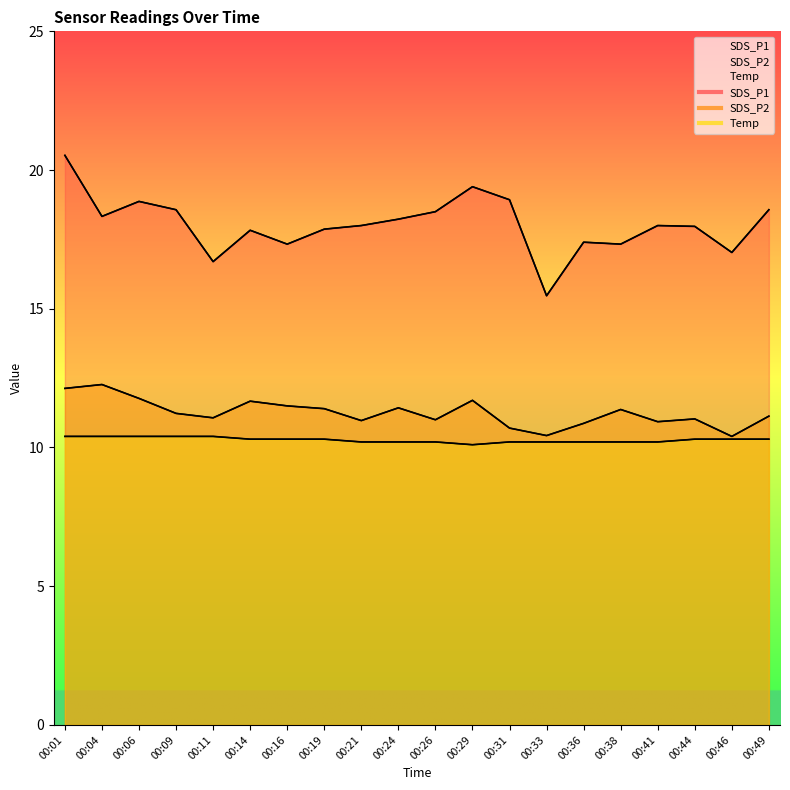

How many lines are shown in the chart?

3